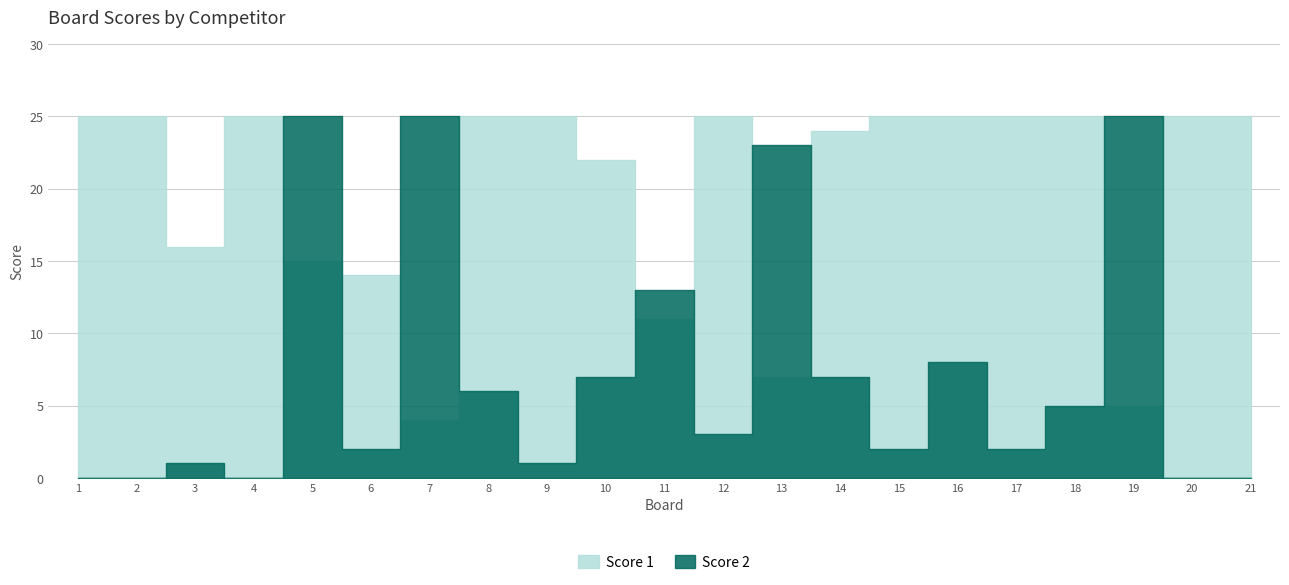

Which has a higher value, 3 or 11?

3